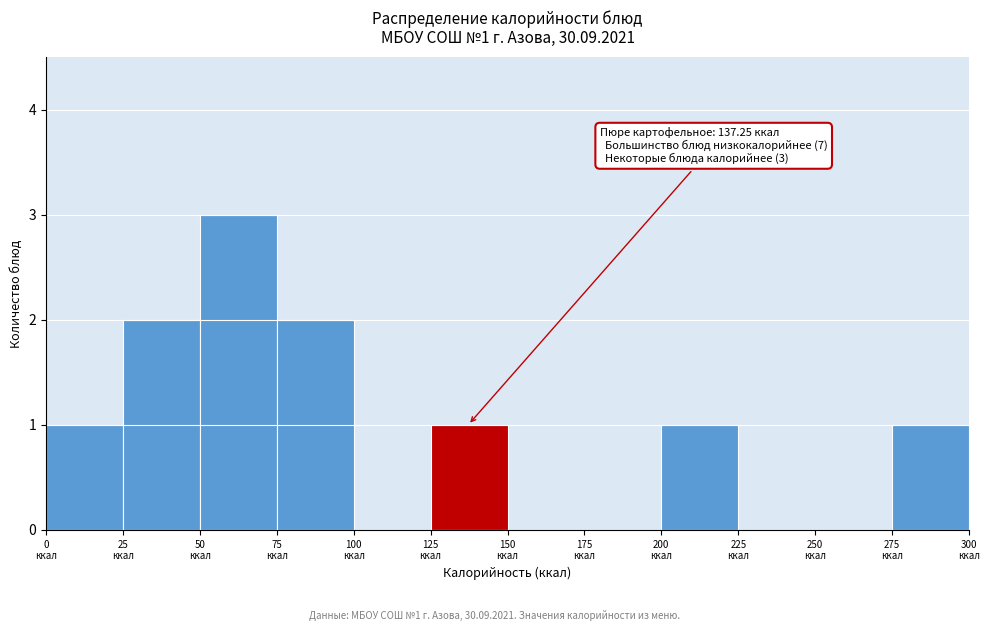

Over which range of the x-axis is the bar tallest?

50 to 75